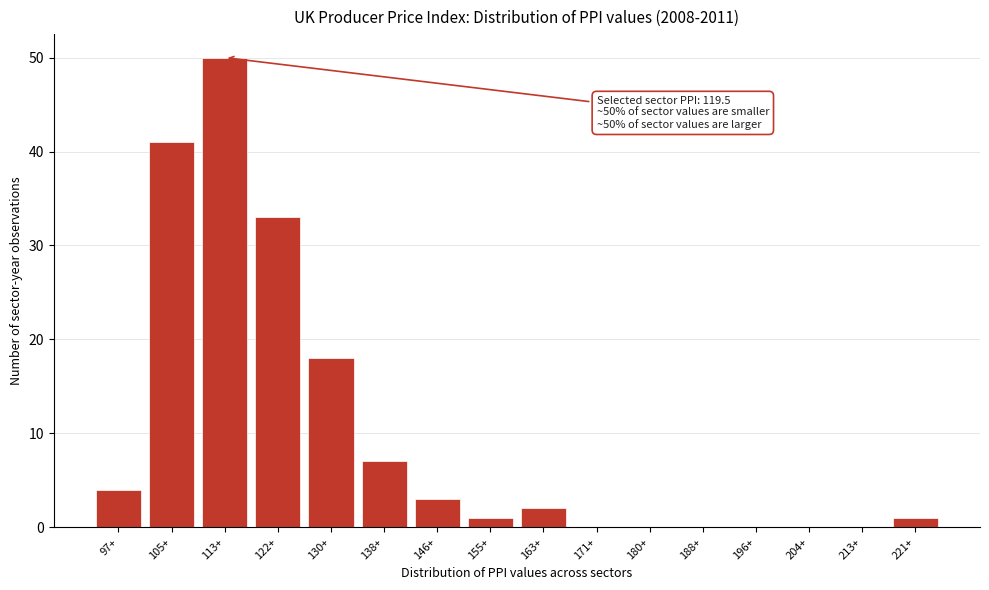

Reading left to right, transcribe all the data shown in this chart.

97+=4	105+=41	113+=50	122+=33	130+=18	138+=7	146+=3	155+=1	163+=2	171+=0	180+=0	188+=0	196+=0	204+=0	213+=0	221+=1